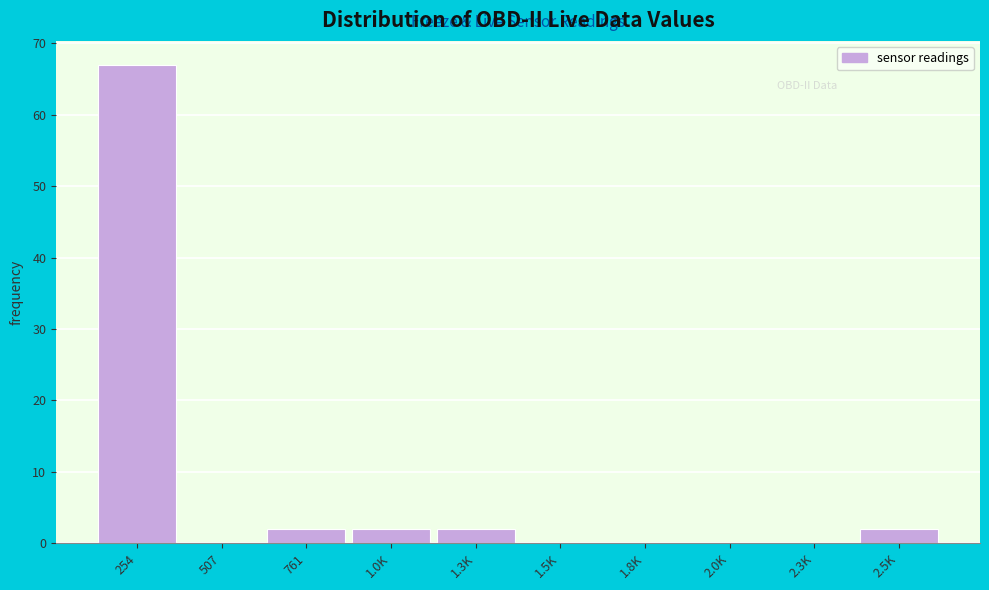

Reading left to right, transcribe all the data shown in this chart.

254=67	507=0	761=2	1.0K=2	1.3K=2	1.5K=0	1.8K=0	2.0K=0	2.3K=0	2.5K=2